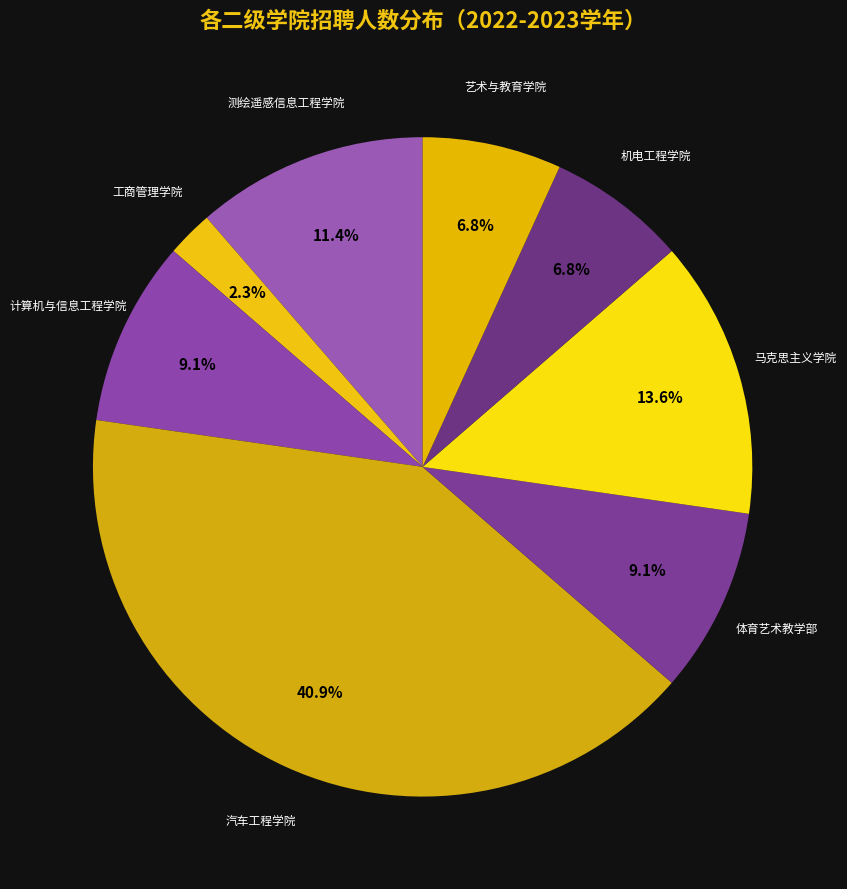

Count the number of slices in the pie.

8